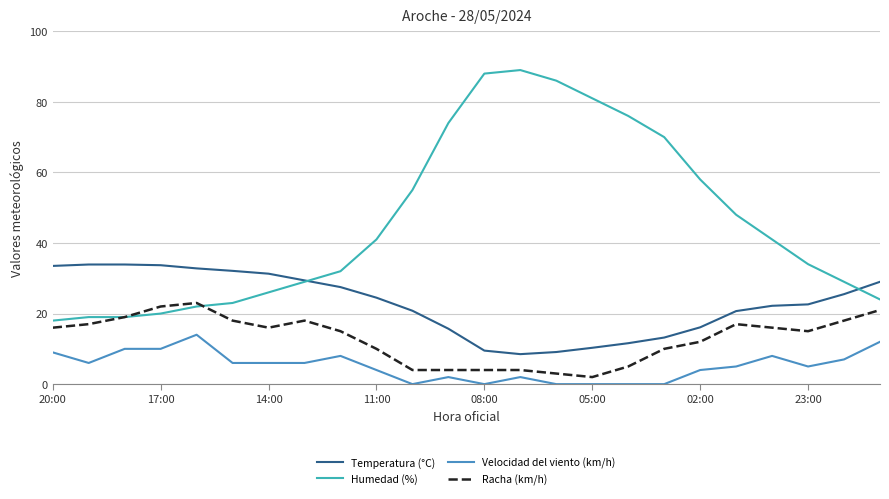

Which series has the widest spread of values?

Humedad (%)